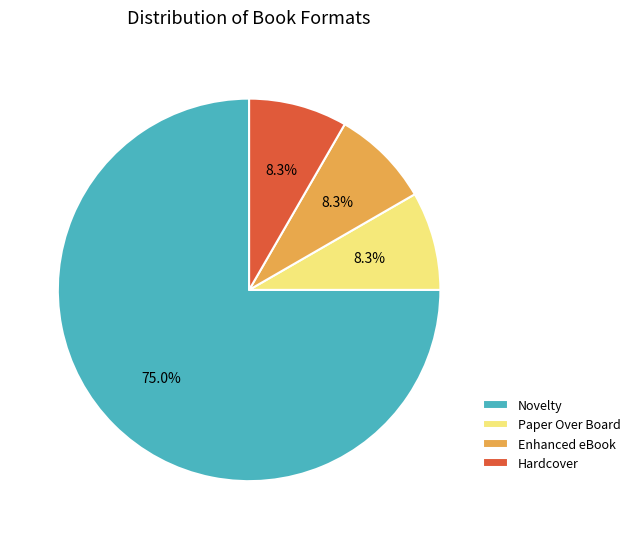

Does any single category account for the majority?

Yes